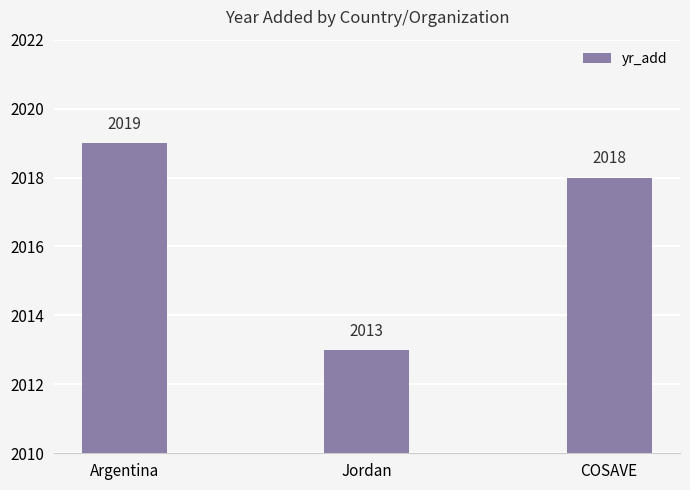

The value at Jordan is 3019. True or false?

False